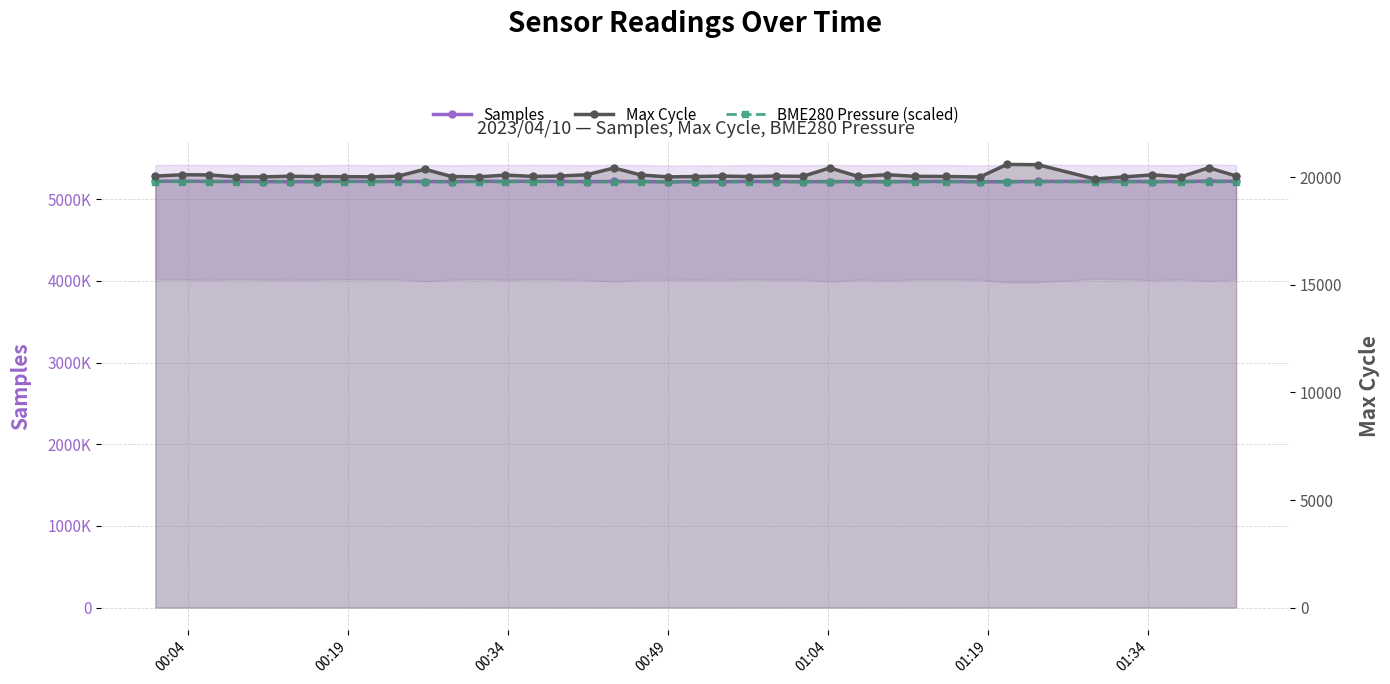

Which series has the largest range (max minus min)?

Samples